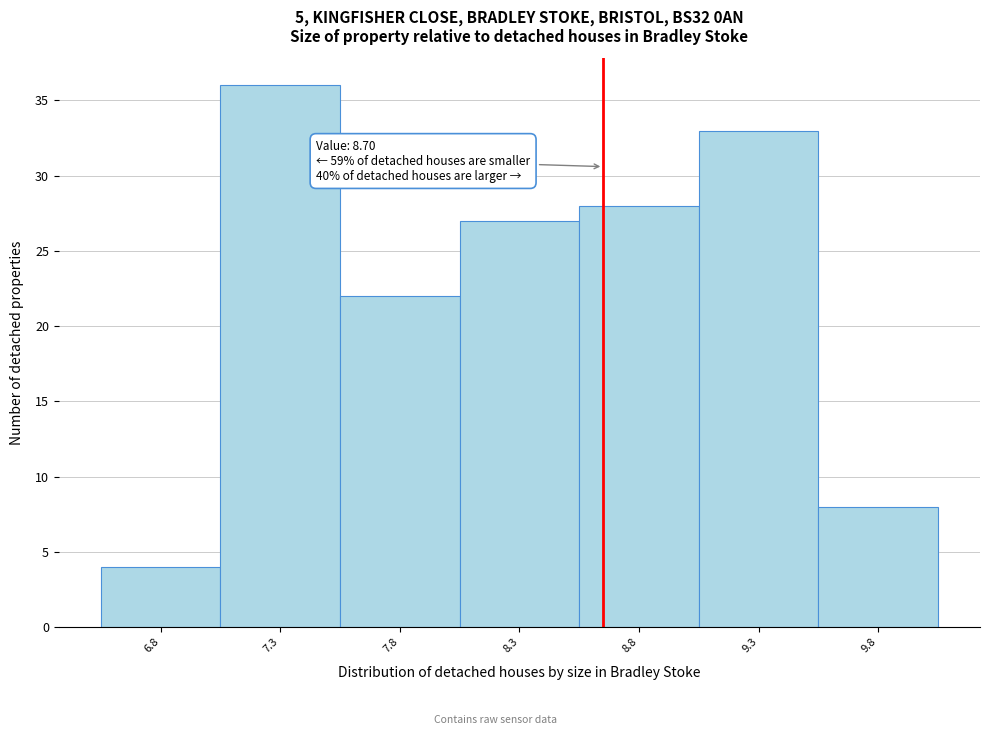

Reading right to left, transcribe all the data shown in this chart.

8	33	28	27	22	36	4